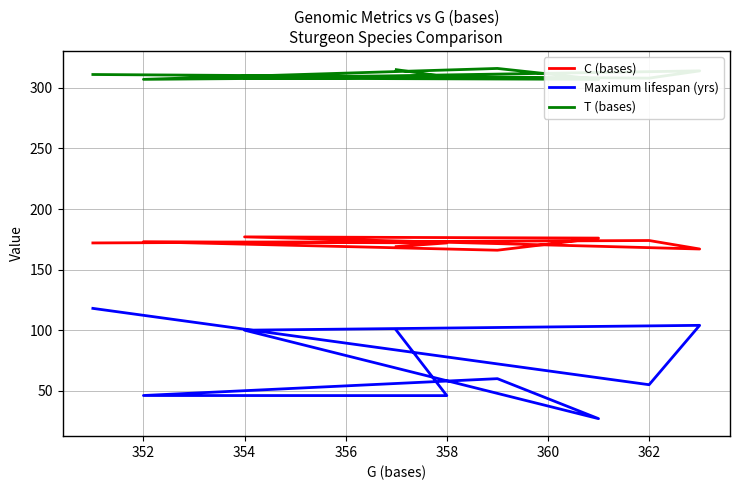

The T (bases) series shows 528.3 at 8. True or false?

False